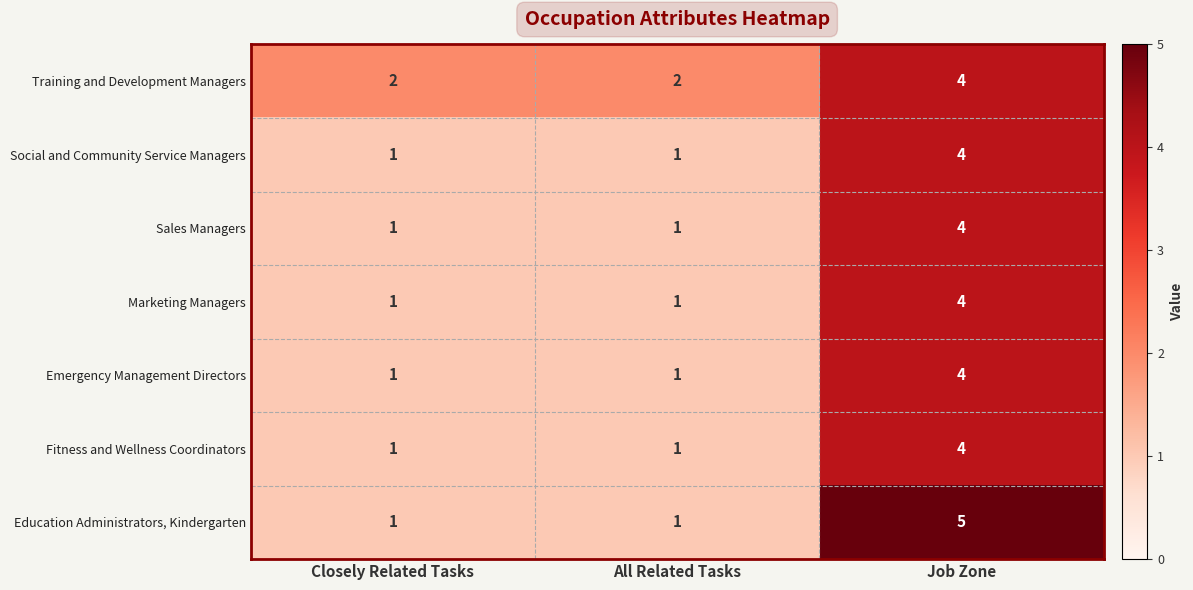

What is the spread (max minus min) of values at All Related Tasks?

1